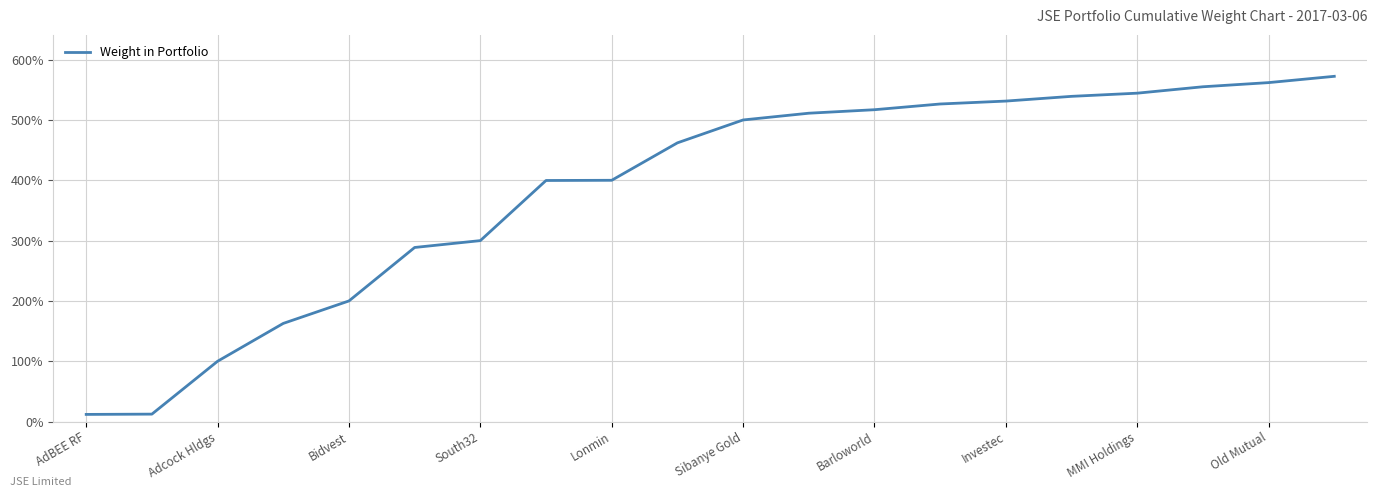

Does the chart have visible grid lines?

Yes